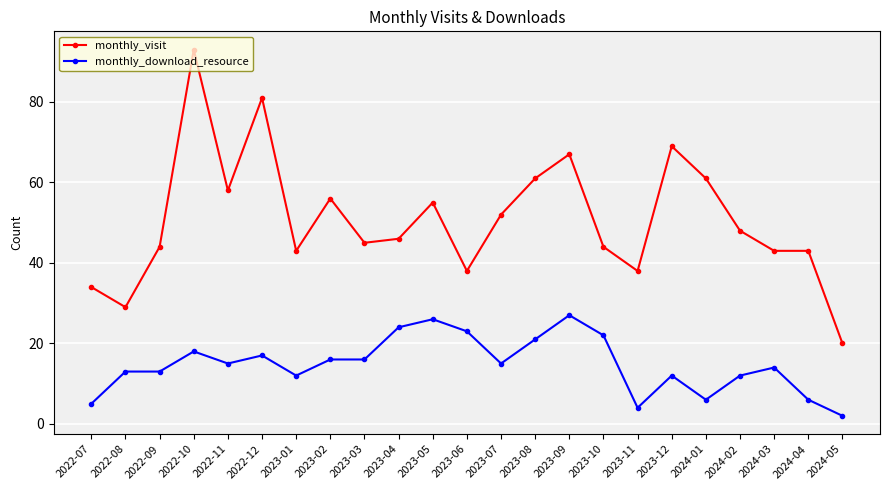

Which category has the lowest value in the monthly_visit series?

2024-05